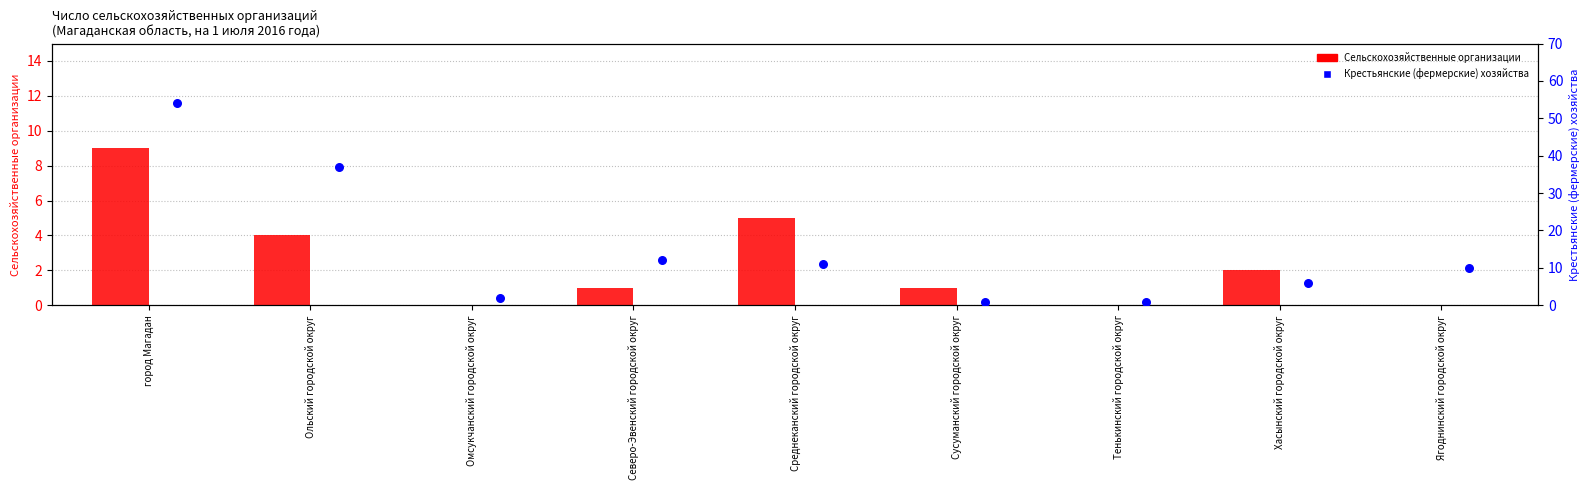

Which series has the largest total across all categories?

Крестьянские (фермерские) хозяйства